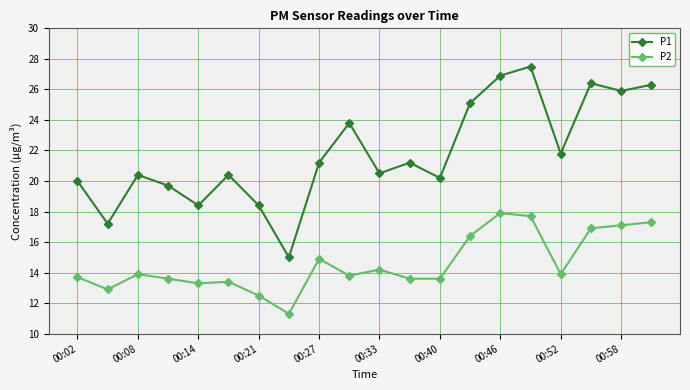

What is the value of the P1 point at the 16th from the left?

27.5